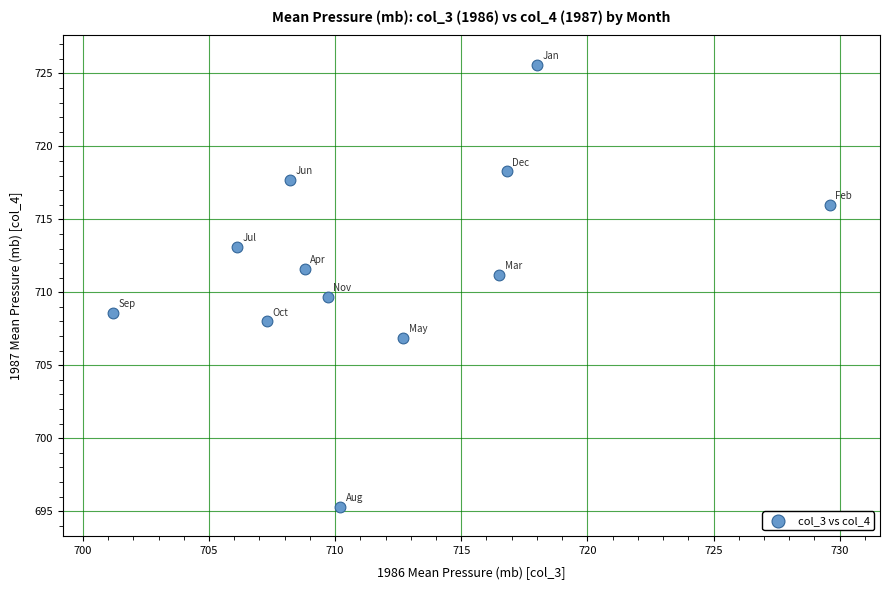

What is the average X value?

712.1